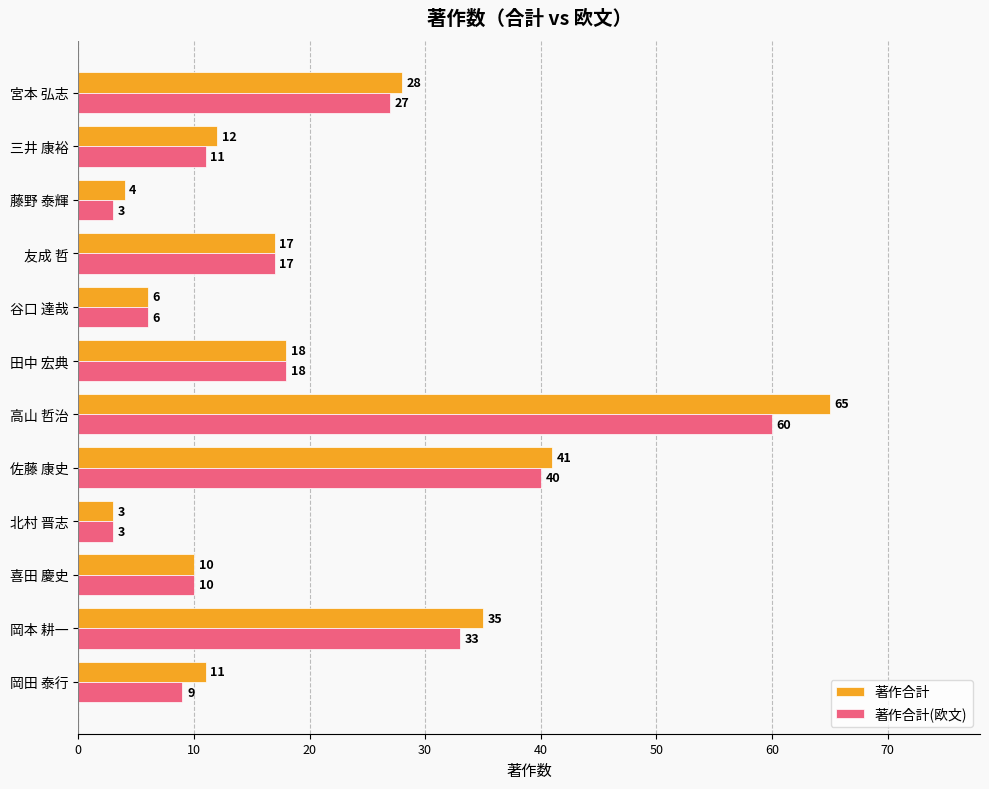

Which series has the largest range (max minus min)?

著作合計